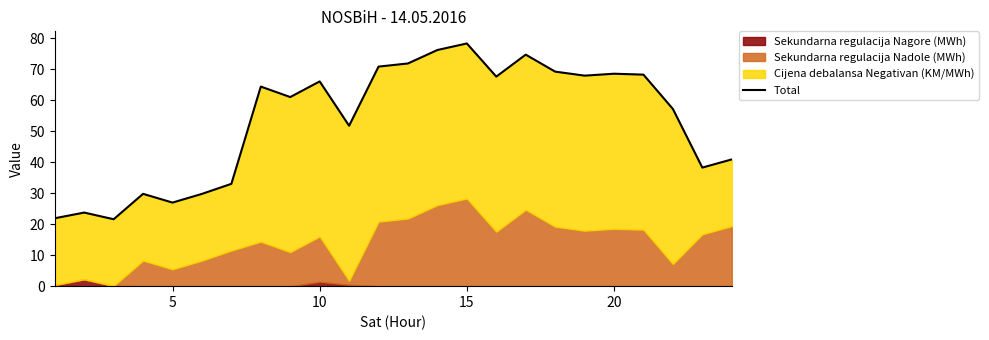

Does the chart display data point markers on the line(s)?

No